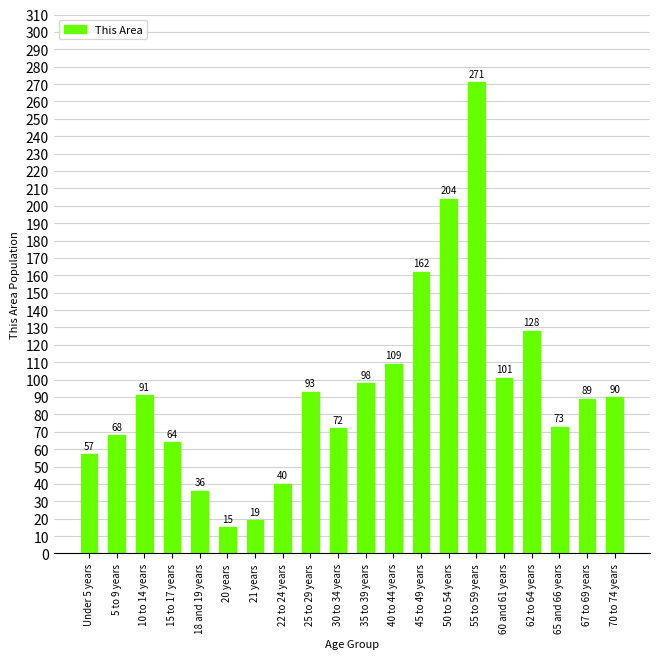

What is the value of the 17th bar from the left?

128